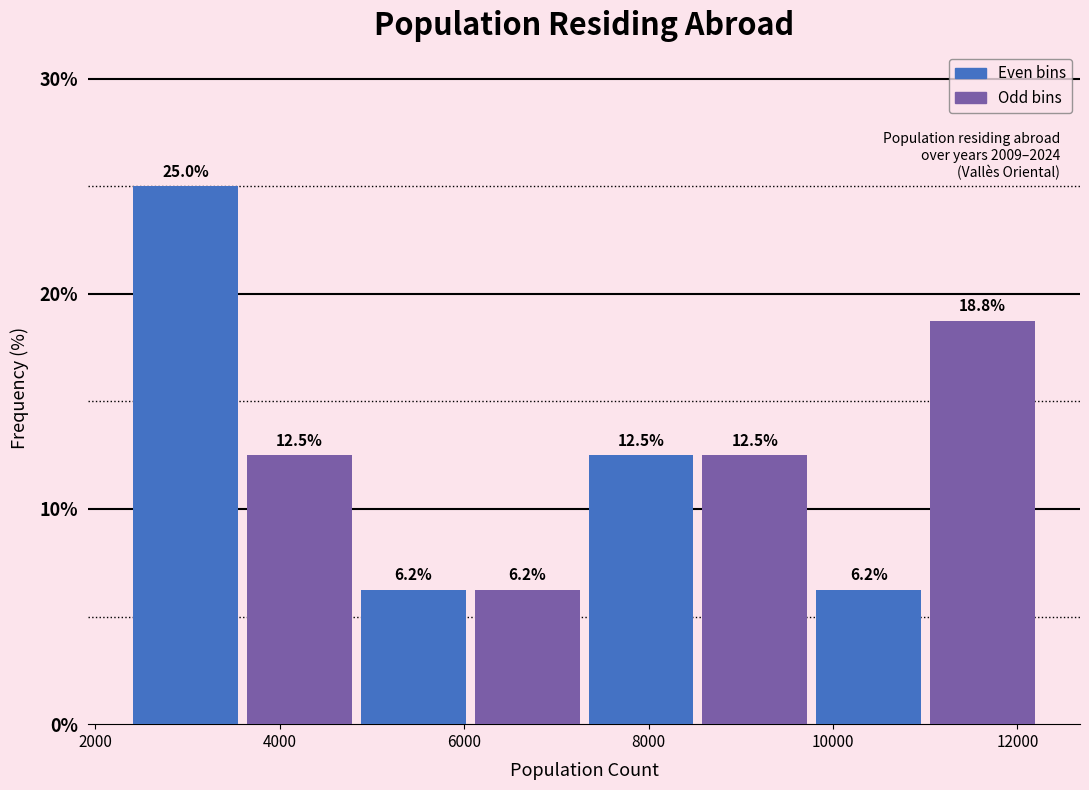

Reading left to right, transcribe this chart: for each bar, give the range it covers on the x-axis and its height. The bar edges are not printed on the chart, so give them approximately, as read against the axis.

2400 to 3600: 25.0
3600 to 4800: 12.5
4800 to 6000: 6.2
6000 to 7400: 6.2
7400 to 8600: 12.5
8600 to 9800: 12.5
9800 to 11000: 6.2
11000 to 12200: 18.8